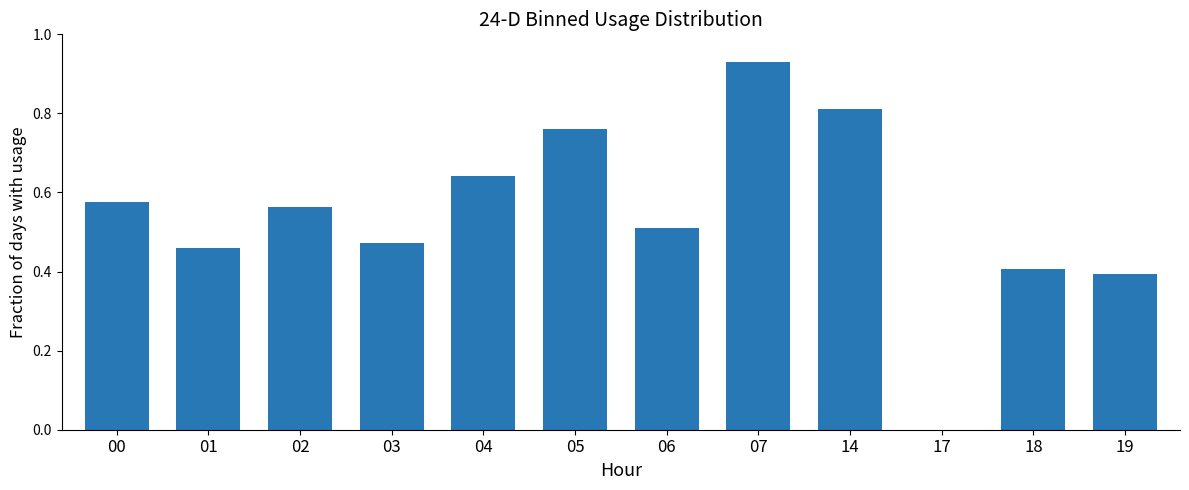

At which category does the chart reach its peak across all series?

07